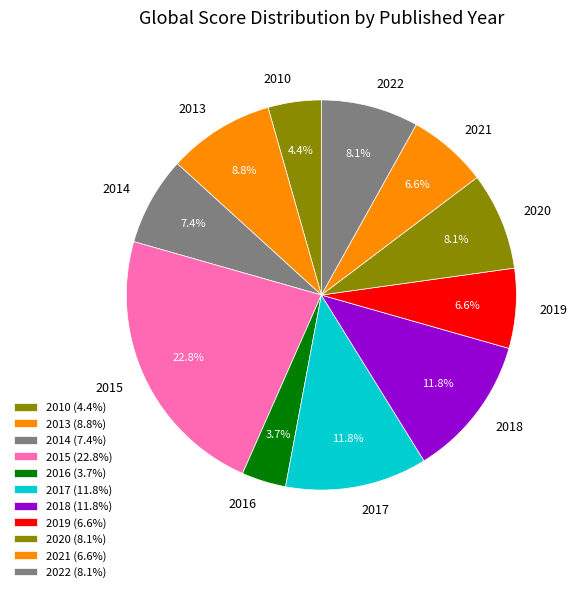

Which category has the biggest portion of the pie?

2015